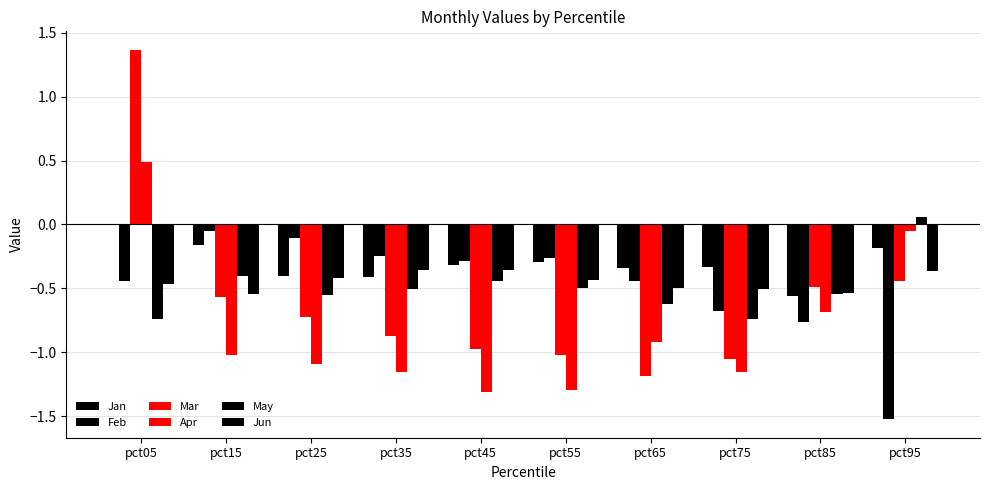

Are the bars grouped side by side (vs. stacked)?

Yes